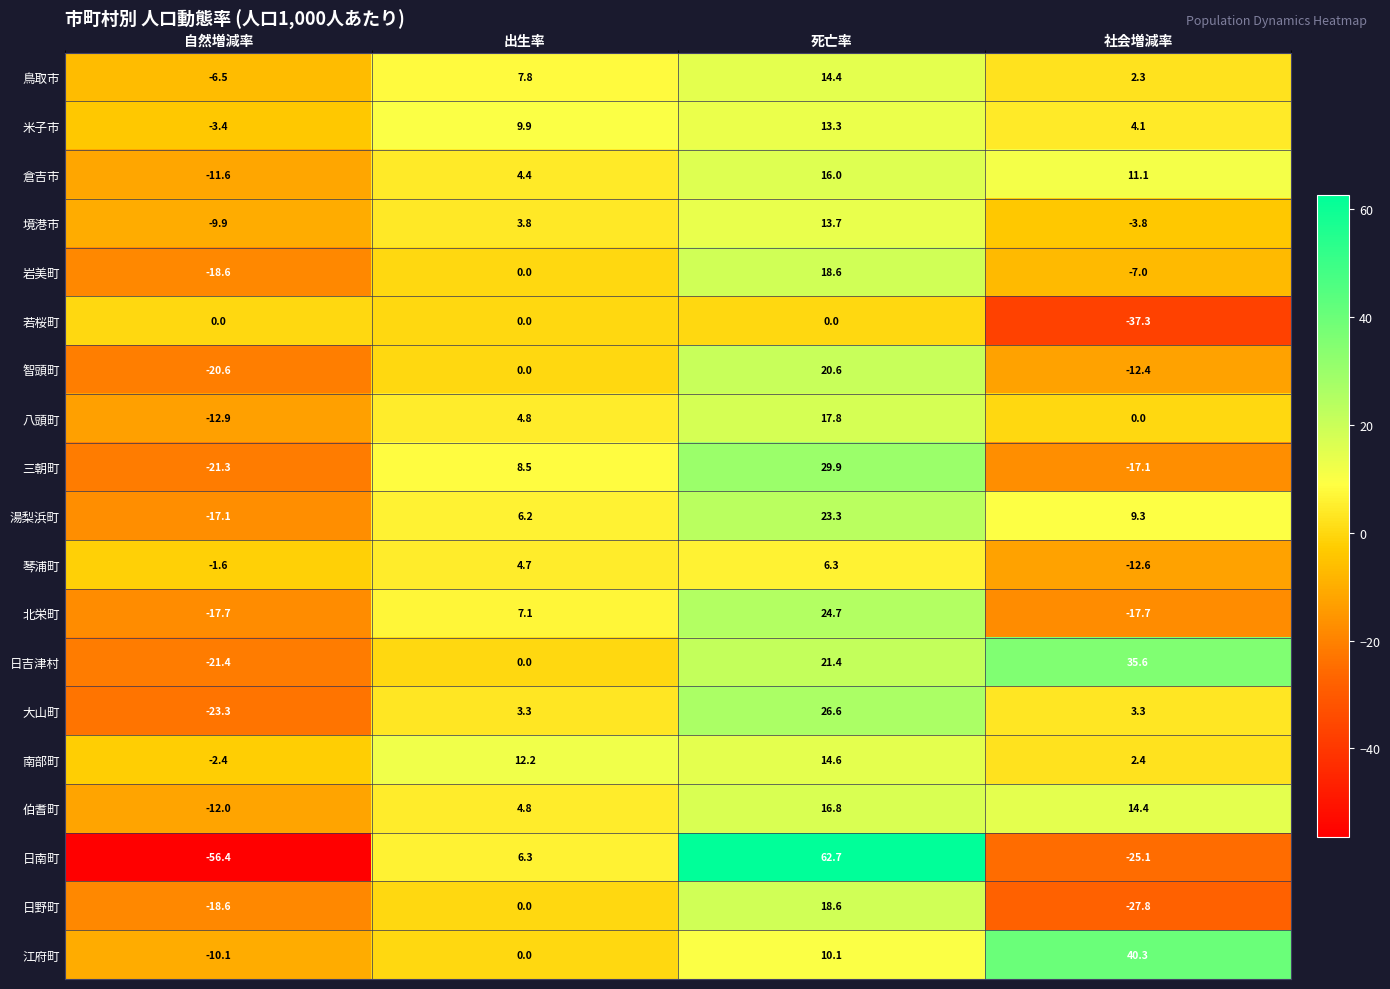

Rank the series at 社会増減率 from highest to lowest value.

江府町, 日吉津村, 伯耆町, 倉吉市, 湯梨浜町, 米子市, 大山町, 南部町, 鳥取市, 八頭町, 境港市, 岩美町, 智頭町, 琴浦町, 三朝町, 北栄町, 日南町, 日野町, 若桜町